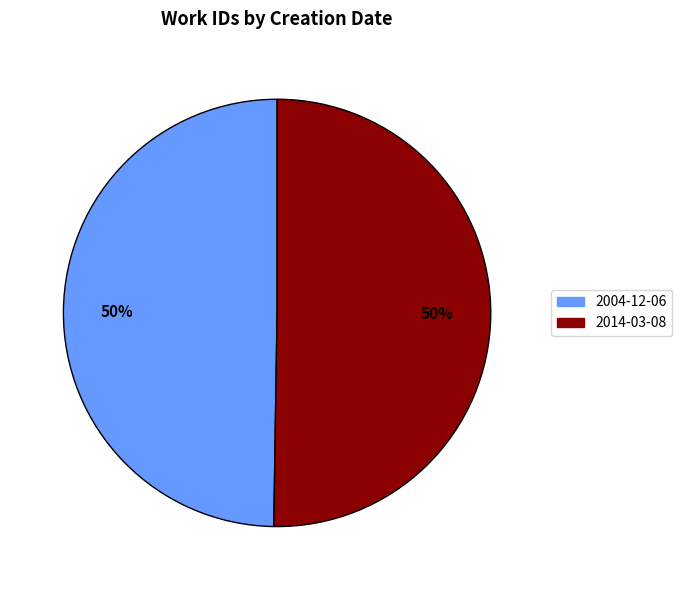

Is it true that 2004-12-06 is 57% of the pie?

False